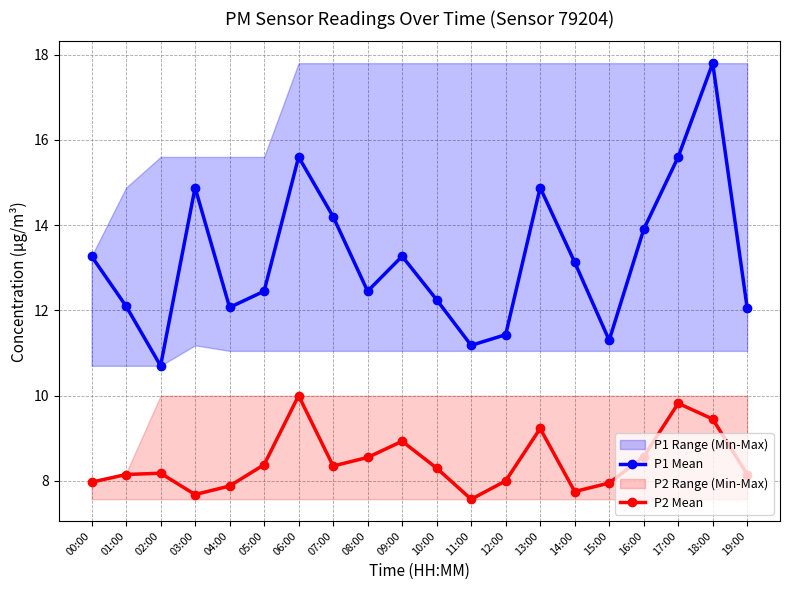

How many lines are shown in the chart?

2